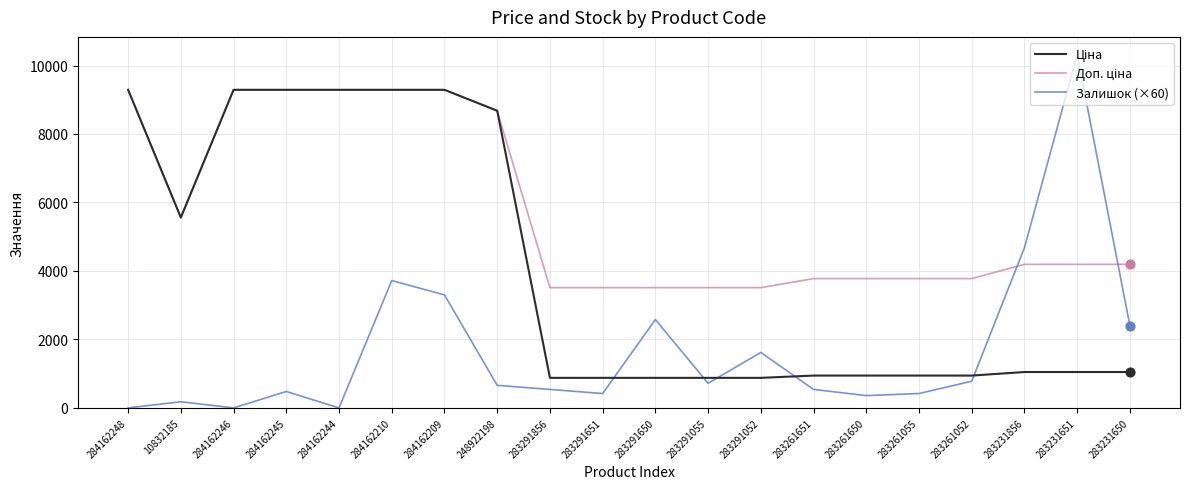

What is the spread (max minus min) of values at 283291651?

3091.9